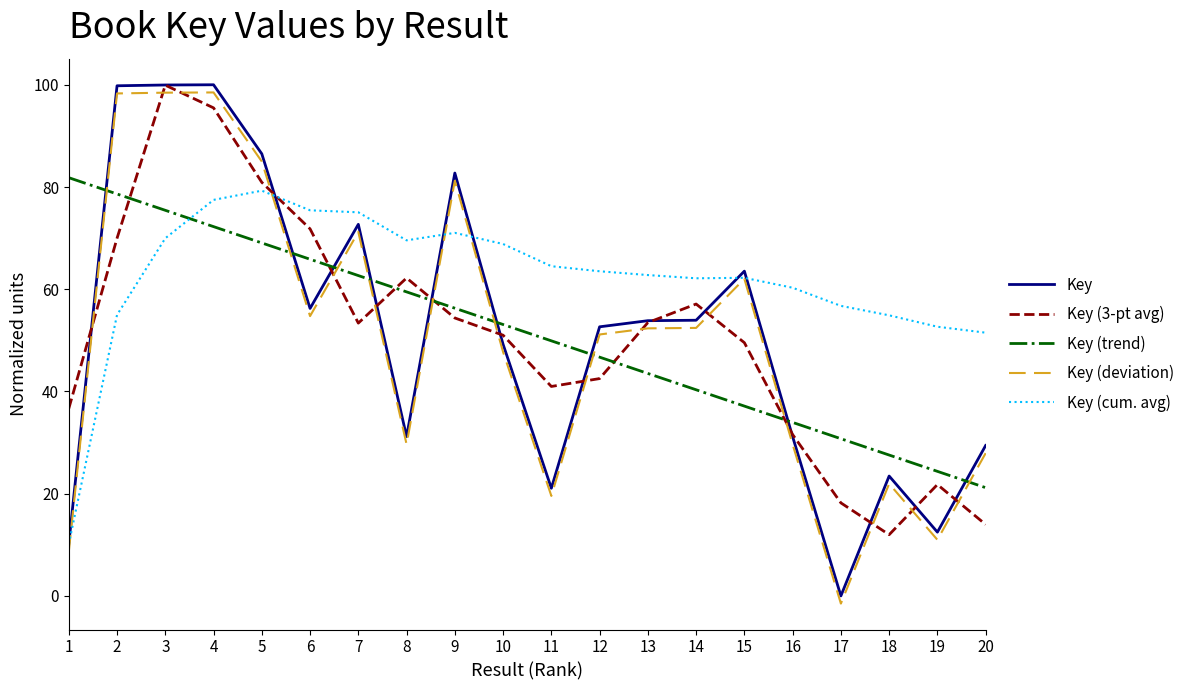

After their last crossing, which series has the higher values: Key or Key (trend)?

Key